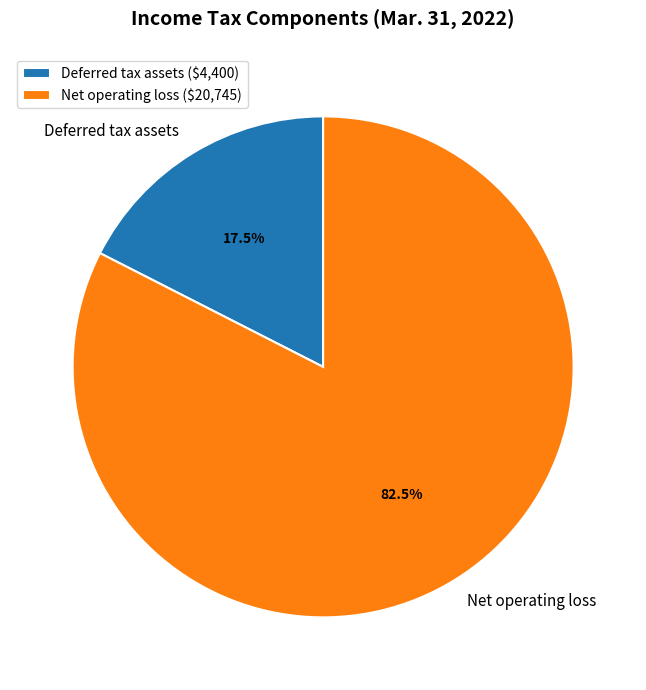

Between Net operating loss and Deferred tax assets, which is larger?

Net operating loss